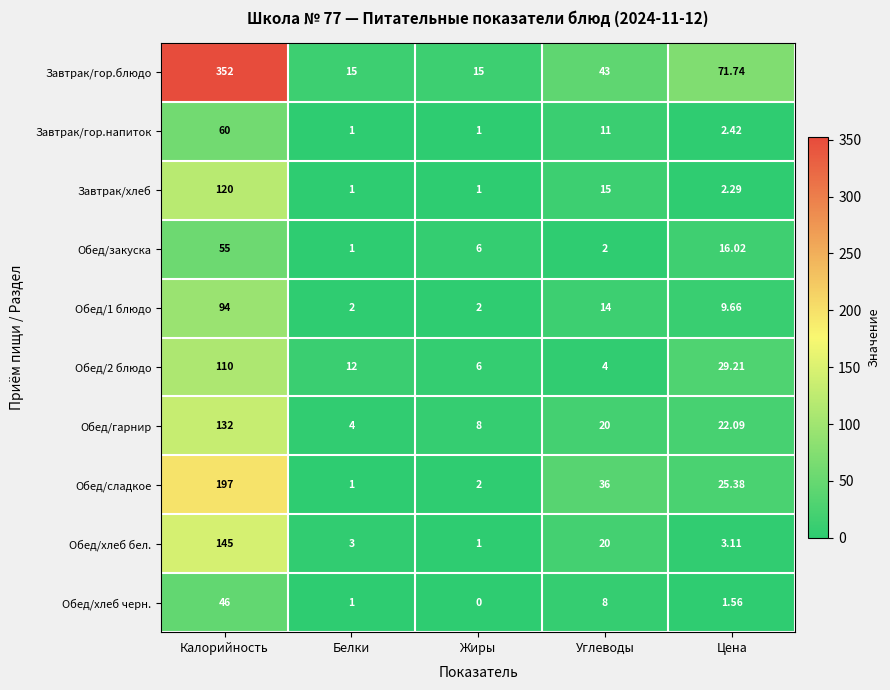

At which category does the chart reach its minimum across all series?

Жиры